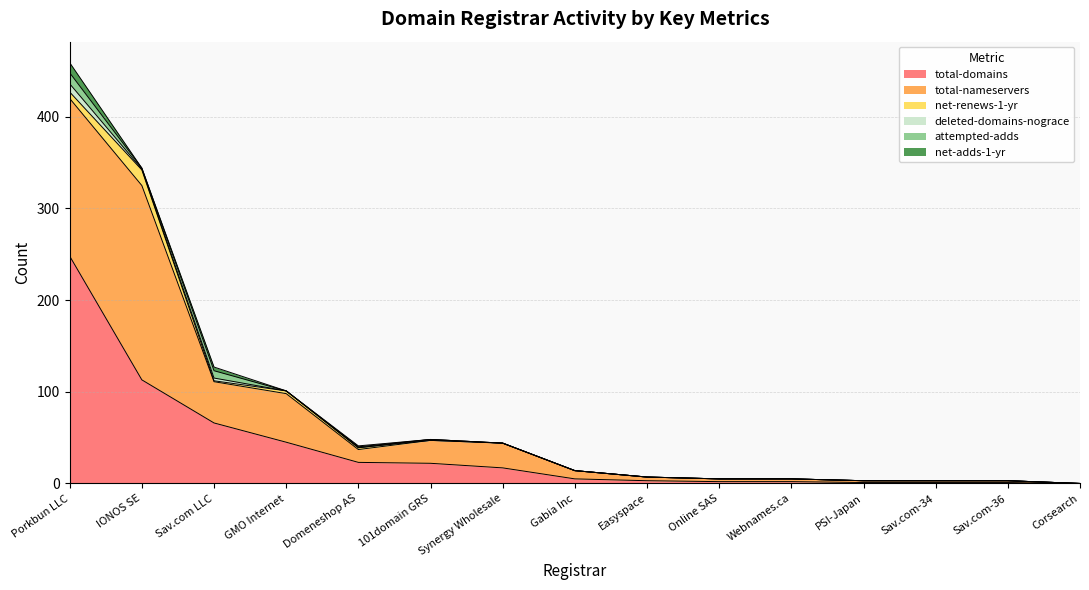

Is it true that attempted-adds equals -5 at Easyspace?

False